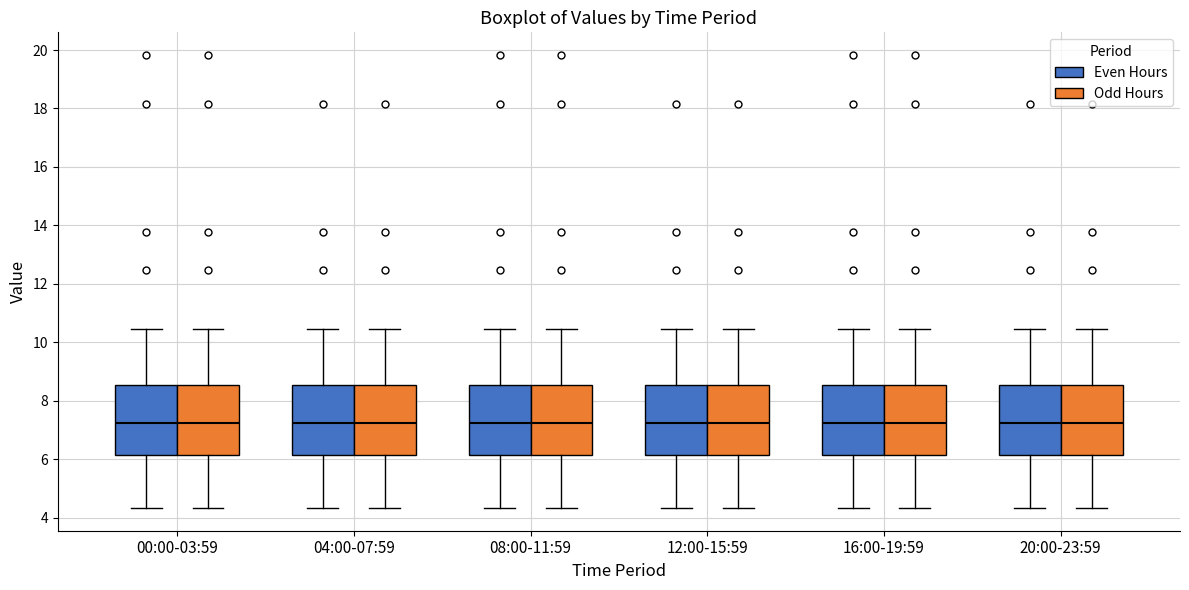

Reading left to right, transcribe this box plot: for each box, give where its median line is, the range the box spans, and where its two whiskers end, as read against the y-axis. The values are not printed on the chart, so give them approximately, as read against the axis.

00:00-03:59 (Even Hours): median 7.2, box 6.2 to 8.6, whiskers 4.4 to 10.4
00:00-03:59 (Odd Hours): median 7.2, box 6.2 to 8.6, whiskers 4.4 to 10.4
04:00-07:59 (Even Hours): median 7.2, box 6.2 to 8.6, whiskers 4.4 to 10.4
04:00-07:59 (Odd Hours): median 7.2, box 6.2 to 8.6, whiskers 4.4 to 10.4
08:00-11:59 (Even Hours): median 7.2, box 6.2 to 8.6, whiskers 4.4 to 10.4
08:00-11:59 (Odd Hours): median 7.2, box 6.2 to 8.6, whiskers 4.4 to 10.4
12:00-15:59 (Even Hours): median 7.2, box 6.2 to 8.6, whiskers 4.4 to 10.4
12:00-15:59 (Odd Hours): median 7.2, box 6.2 to 8.6, whiskers 4.4 to 10.4
16:00-19:59 (Even Hours): median 7.2, box 6.2 to 8.6, whiskers 4.4 to 10.4
16:00-19:59 (Odd Hours): median 7.2, box 6.2 to 8.6, whiskers 4.4 to 10.4
20:00-23:59 (Even Hours): median 7.2, box 6.2 to 8.6, whiskers 4.4 to 10.4
20:00-23:59 (Odd Hours): median 7.2, box 6.2 to 8.6, whiskers 4.4 to 10.4